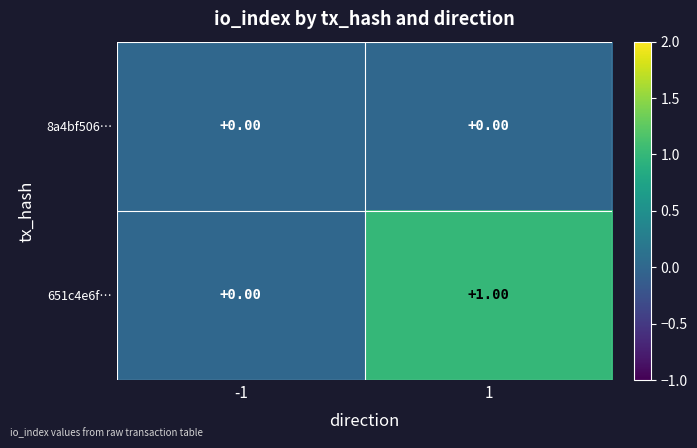

Count the number of data series in this chart.

2